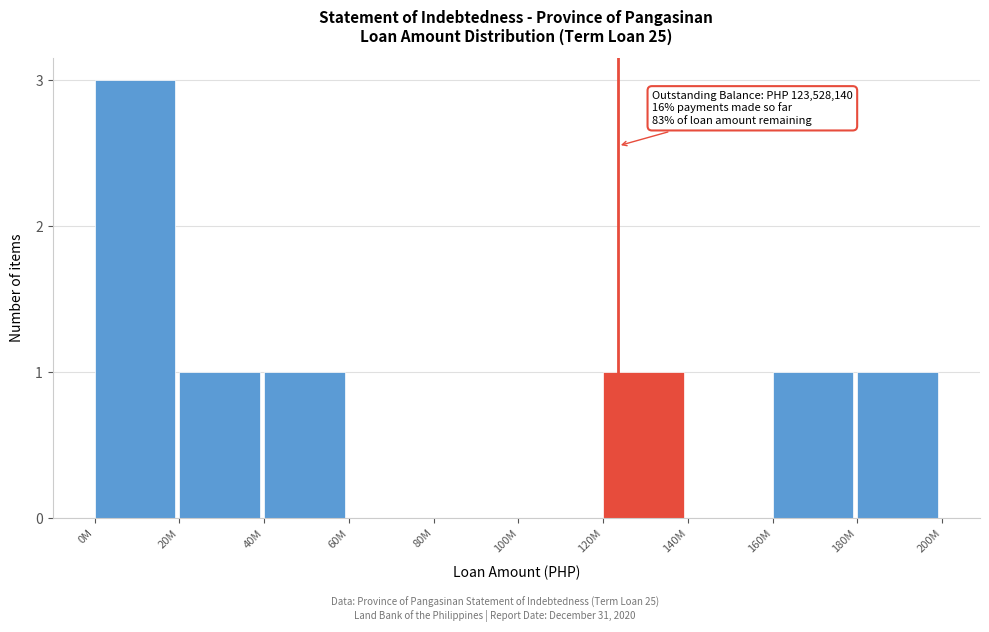

Reading left to right, what are all the values shown in this chart?

0M=3	20M=1	40M=1	60M=0	80M=0	100M=0	120M=1	140M=0	160M=1	180M=1